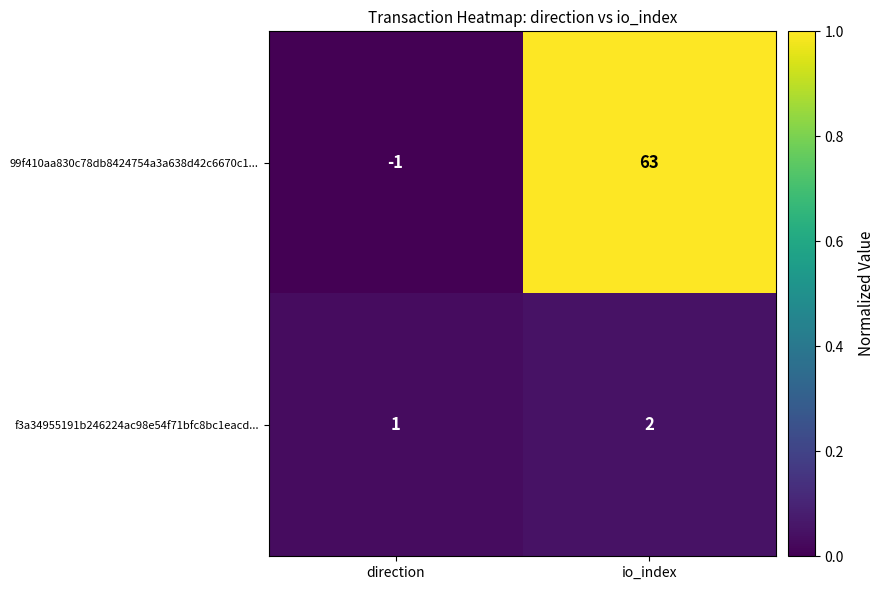

Rank the series at io_index from lowest to highest value.

f3a34955191b246224ac98e54f71bfc8bc1eacd..., 99f410aa830c78db8424754a3a638d42c6670c1...